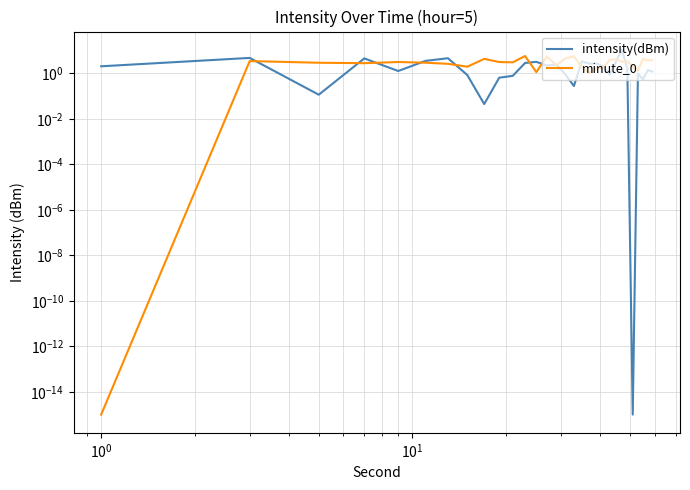

What is the greatest value displayed?

10.7